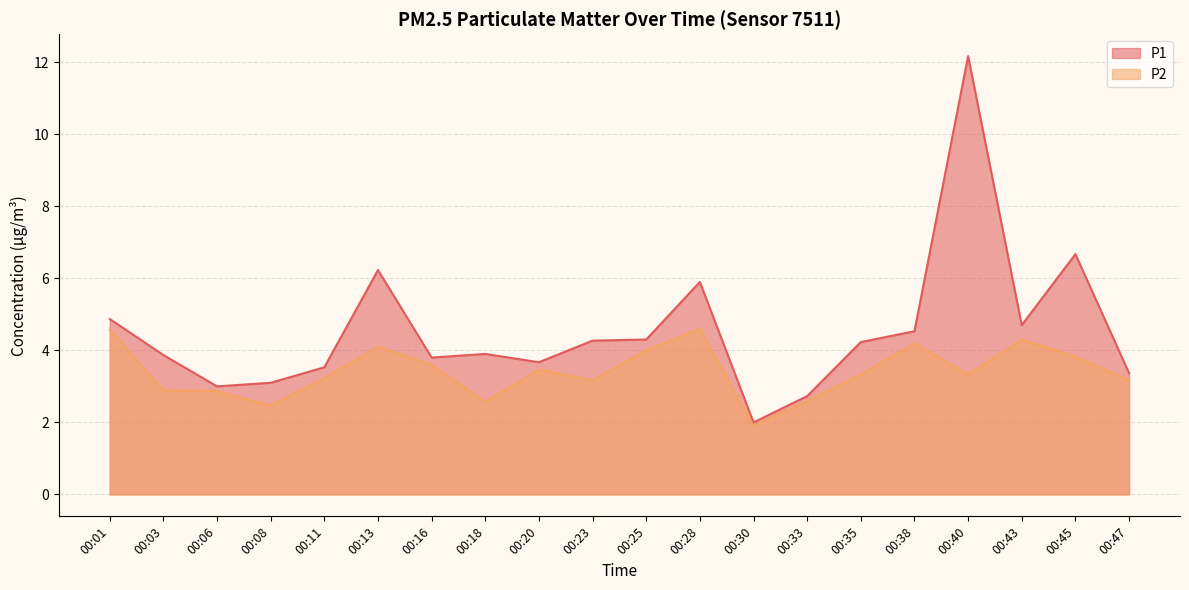

True or false: P1 and P2 cross at least once.

False